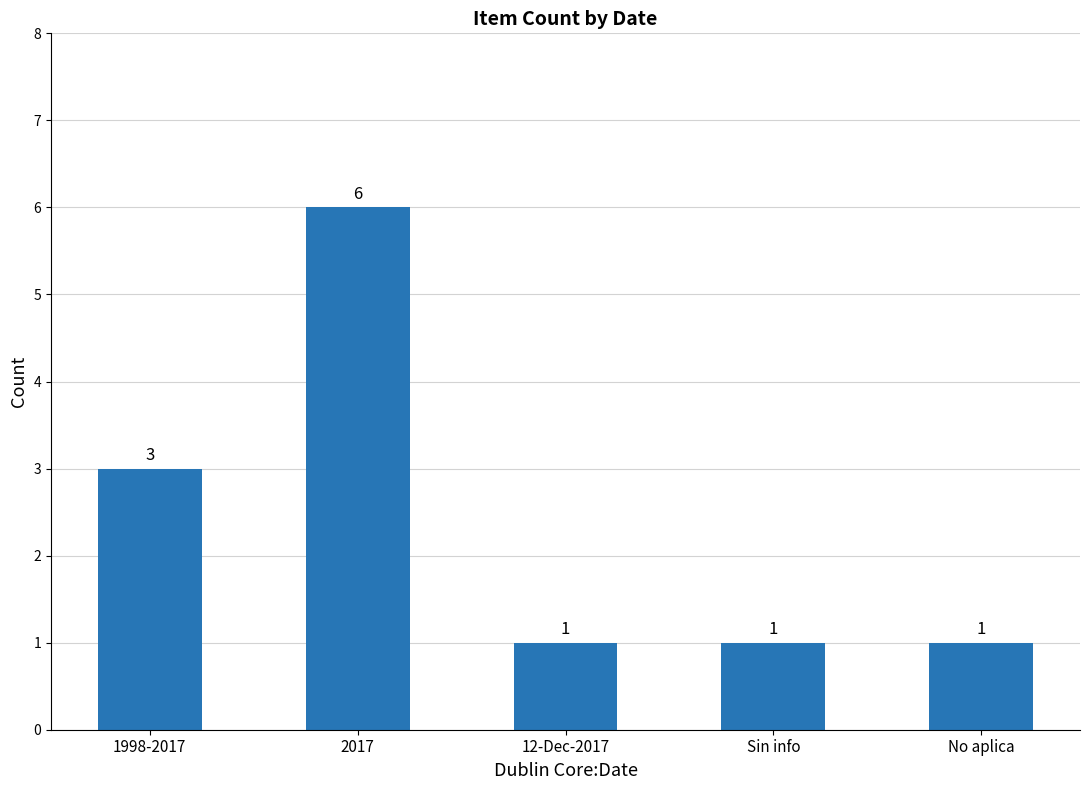

What is the ratio of the value at Sin info to the value at No aplica?

1.0